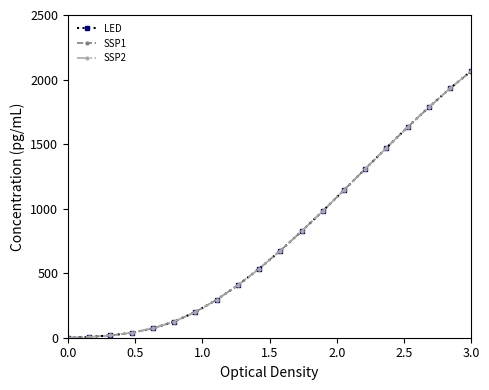

Does the chart have visible grid lines?

No